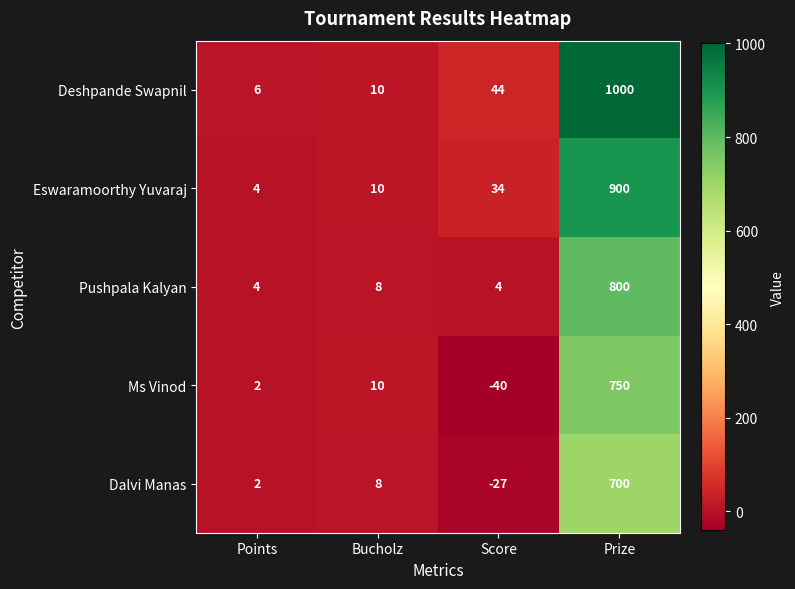

At which label does Dalvi Manas reach its minimum?

Score